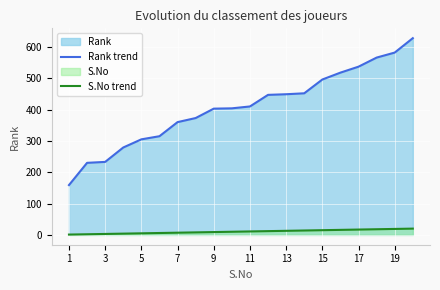

What is the minimum value shown in the chart?

1